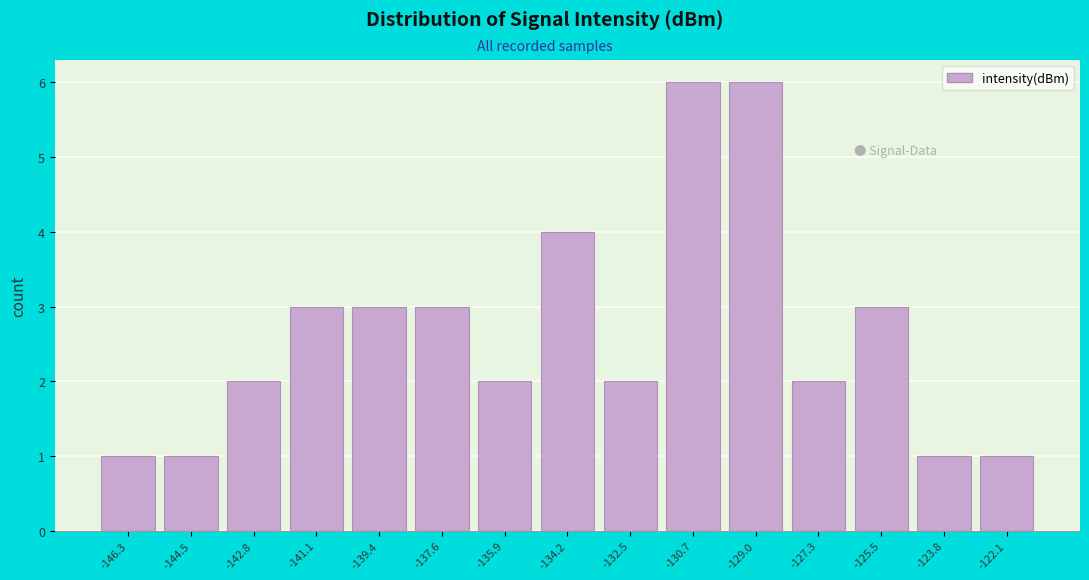

Reading left to right, what are all the values shown in this chart?

1	1	2	3	3	3	2	4	2	6	6	2	3	1	1